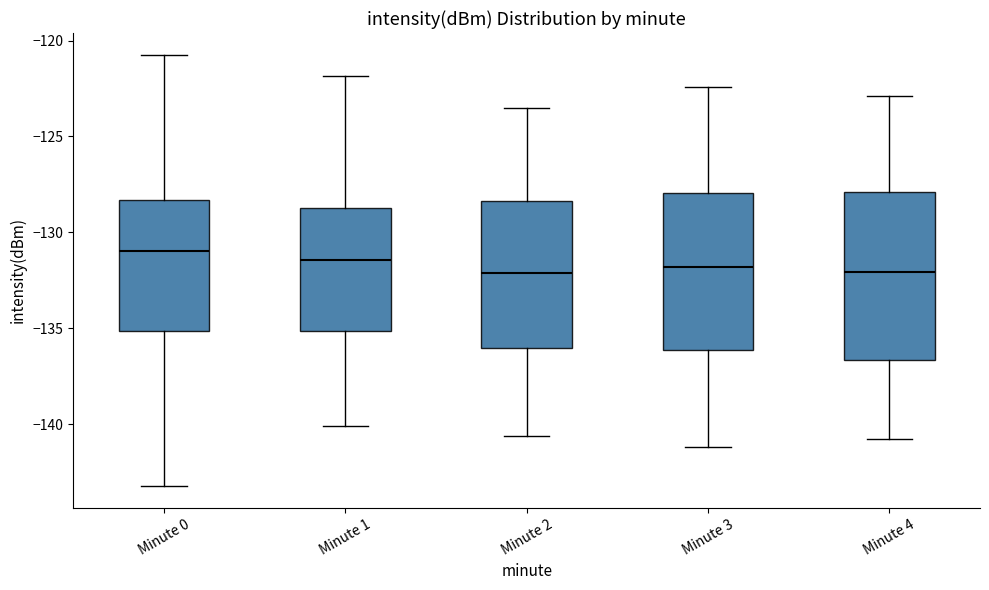

Where does the median line of the box for Minute 3 sit on the y-axis? The values are not printed on the chart, so give them approximately, as read against the axis.

-132.0